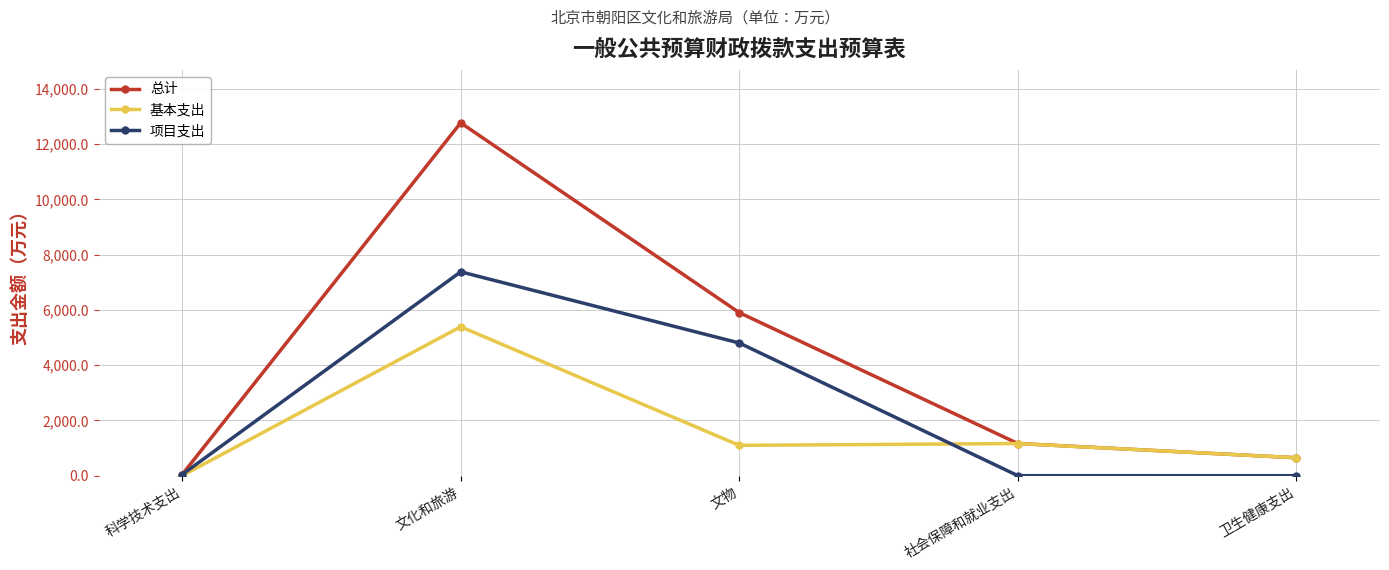

Which series has the largest range (max minus min)?

总计